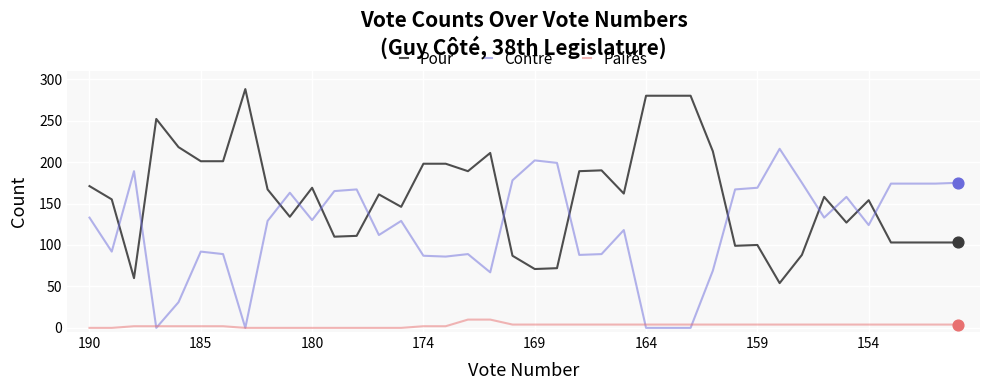

What are all the series names shown in the legend?

Pour, Contre, Pairés